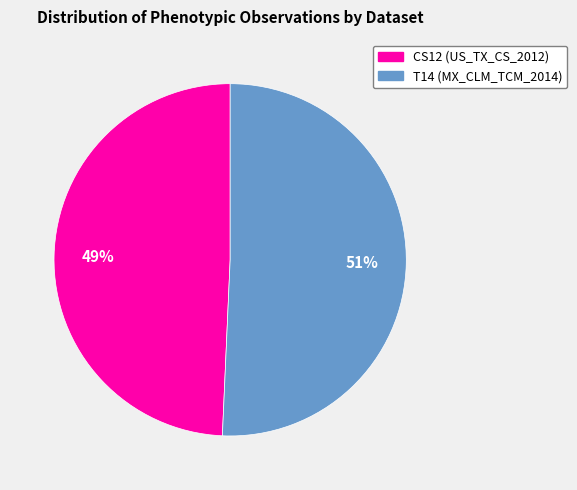

What is the majority slice?

T14